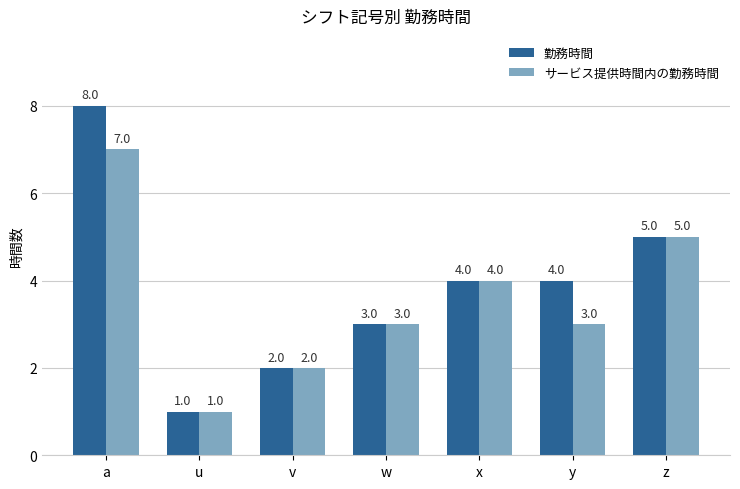

The value of 勤務時間 at z is 7. True or false?

False